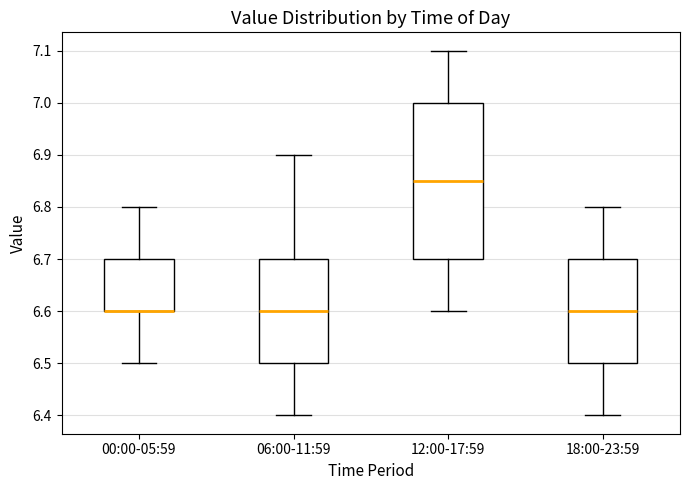

Reading left to right, read every box against the y-axis: the position of its median line, the range the box covers, and the ends of its whiskers. The values are not printed on the chart, so give them approximately, as read against the axis.

00:00-05:59: median 6.60 (drawn on the box's lower edge), box 6.60 to 6.70, whiskers 6.50 to 6.80
06:00-11:59: median 6.60, box 6.50 to 6.70, whiskers 6.40 to 6.90
12:00-17:59: median 6.85, box 6.70 to 7.00, whiskers 6.60 to 7.10
18:00-23:59: median 6.60, box 6.50 to 6.70, whiskers 6.40 to 6.80